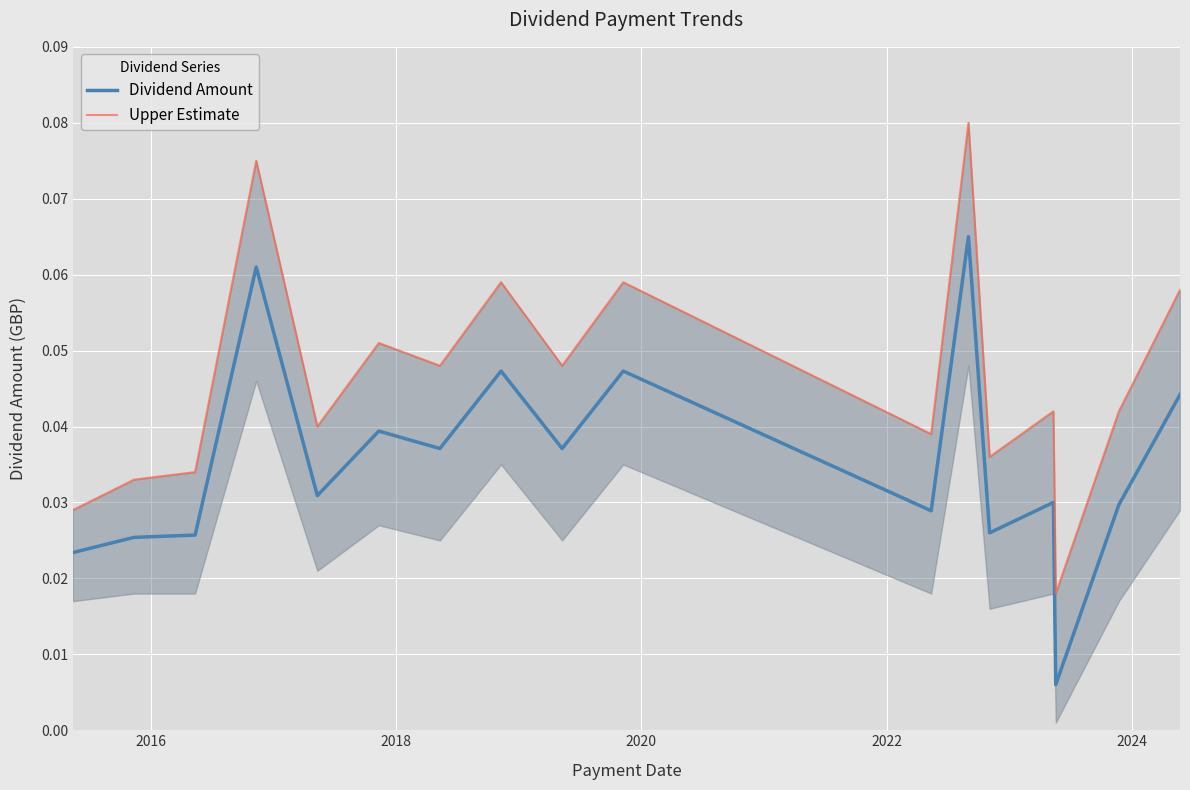

List the series in order of their overall mean, highest first.

Upper Estimate, Dividend Amount